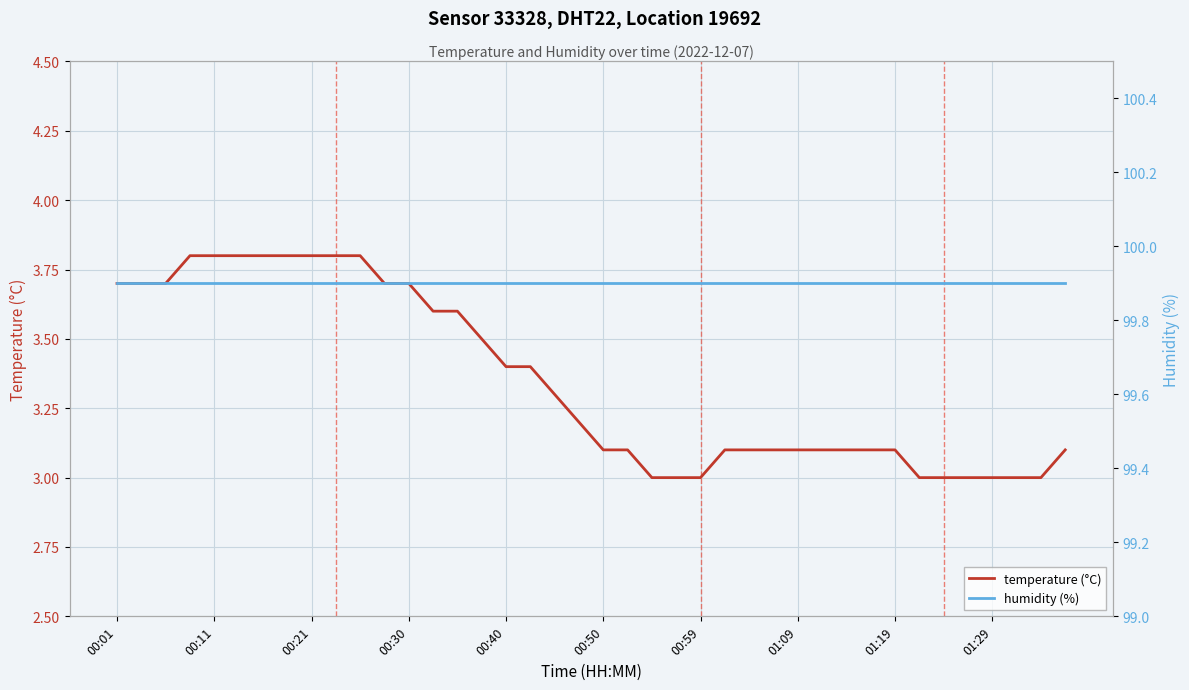

Is this an area chart (filled region under the line)?

No